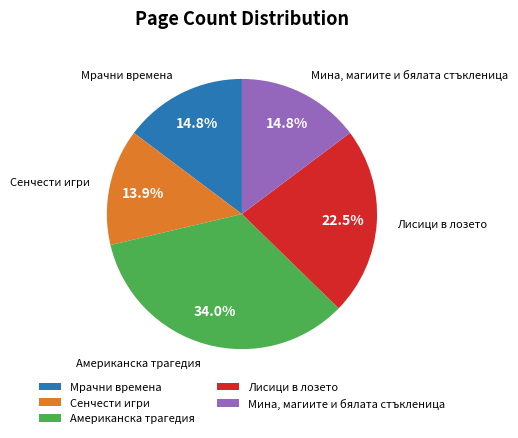

Which slice is the smallest?

Сенчести игри